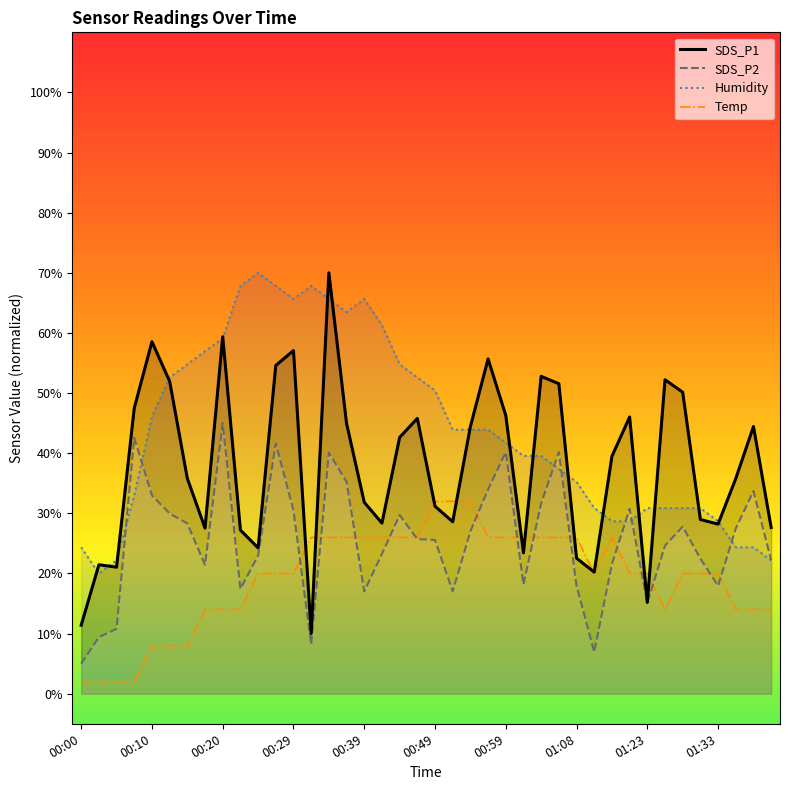

At which category is the sum across all series the highest?

00:34